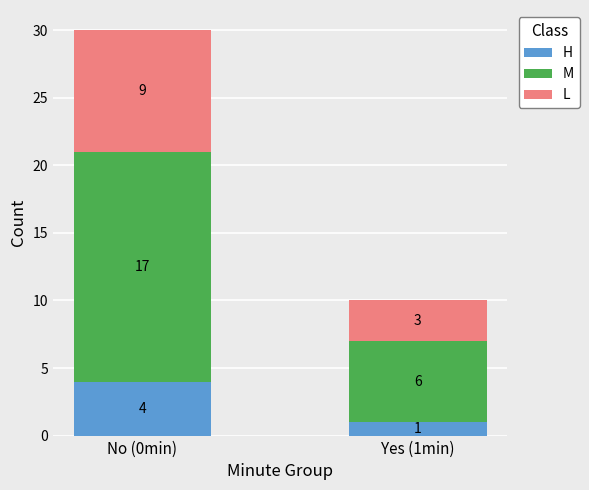

At which label does H reach its peak?

No (0min)